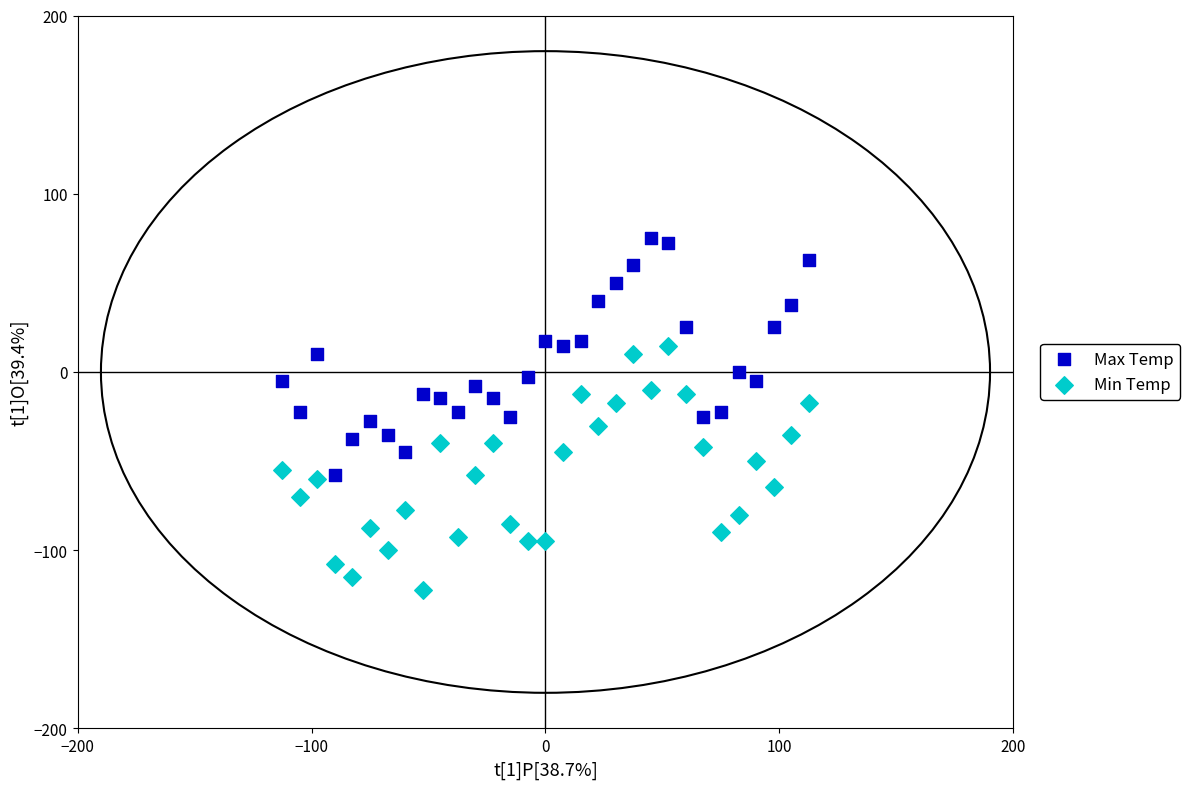

Across all data points, what is the range of X values (max minus min)?

225.0